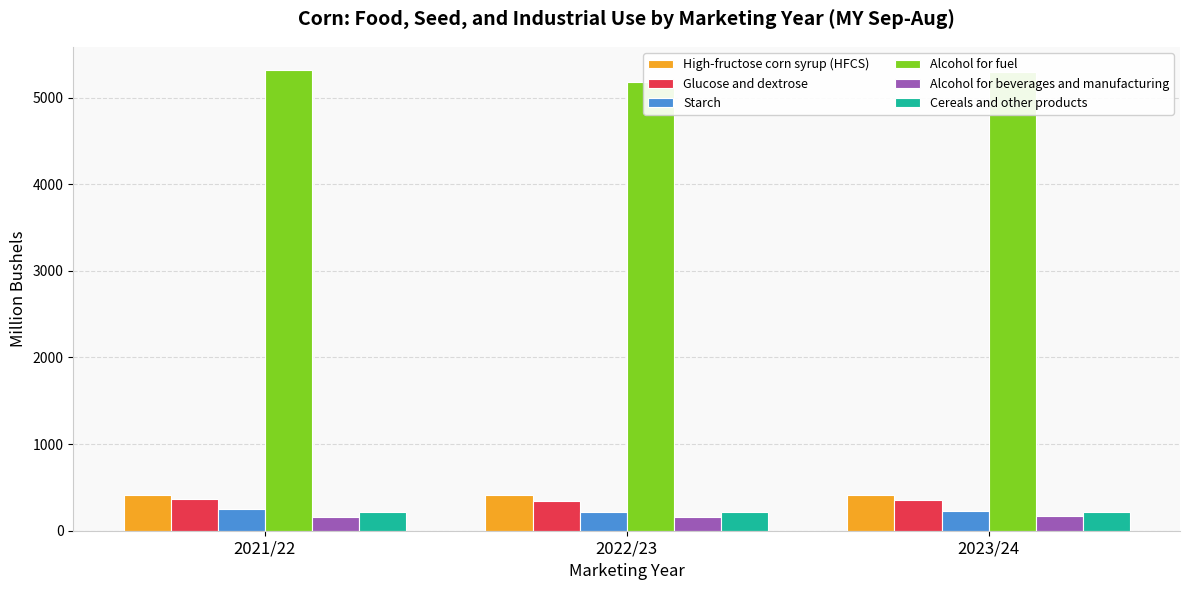

Reading left to right, what are all the values shown in this chart?

High-fructose corn syrup (HFCS): 2021/22=415.4	2022/23=409.3	2023/24=410.0
Glucose and dextrose: 2021/22=371.0	2022/23=343.6	2023/24=360.0
Starch: 2021/22=246.2	2022/23=219.3	2023/24=230.0
Alcohol for fuel: 2021/22=5319.6	2022/23=5177.1	2023/24=5300.0
Alcohol for beverages and manufacturing: 2021/22=161.0	2022/23=162.0	2023/24=165.0
Cereals and other products: 2021/22=214.4	2022/23=216.8	2023/24=219.0